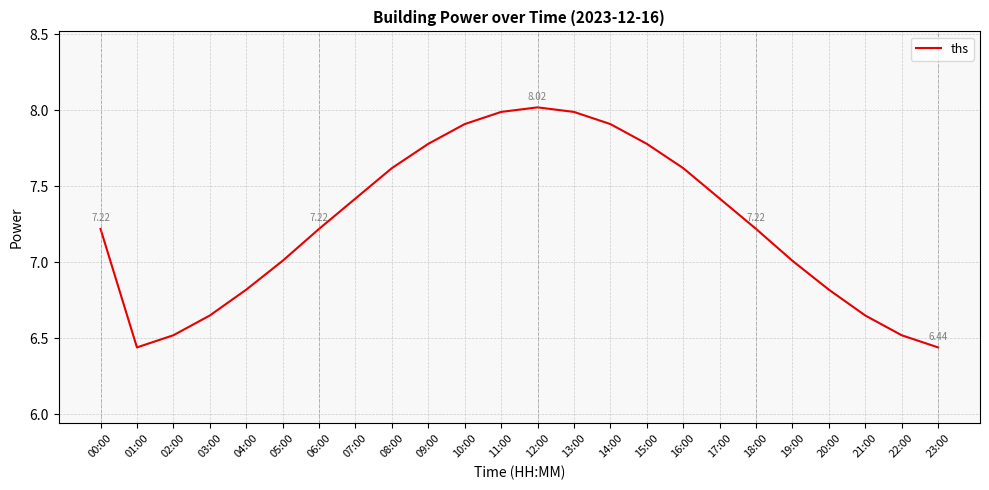

Does the chart have visible grid lines?

Yes